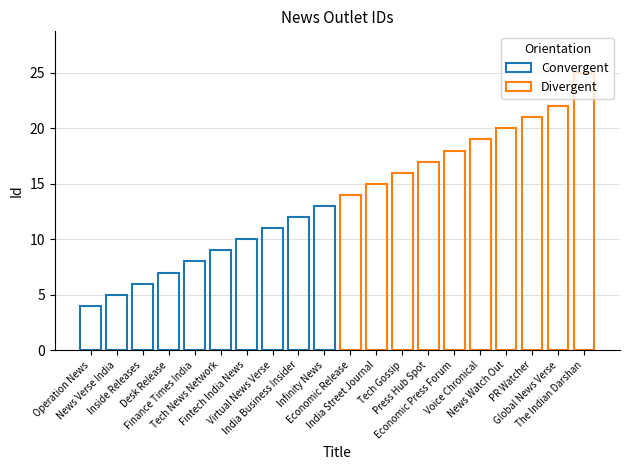

Which has a higher value, Infinity News or Desk Release?

Infinity News